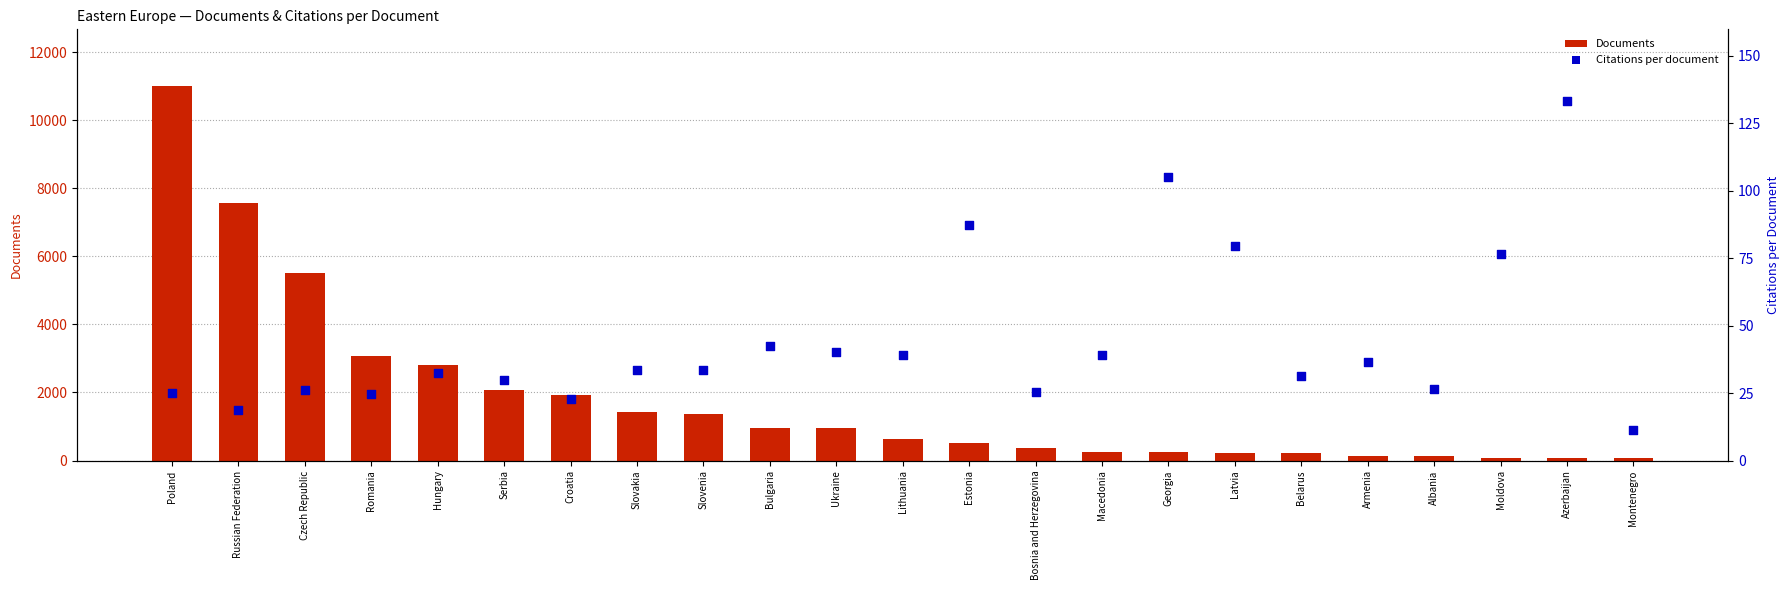

What are all the series names shown in the legend?

Documents, Citations per document